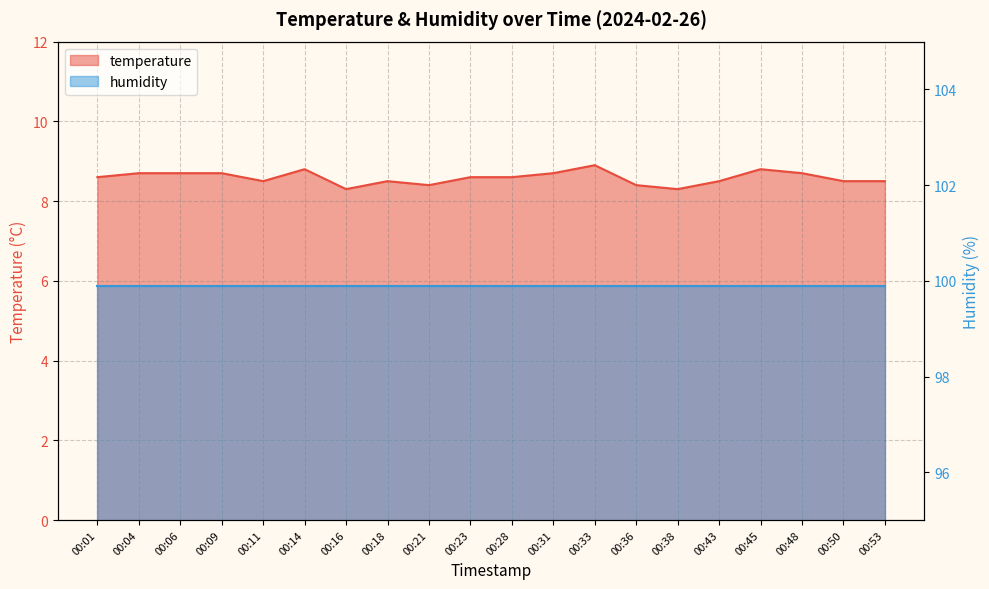

What is the greatest value displayed?

8.9